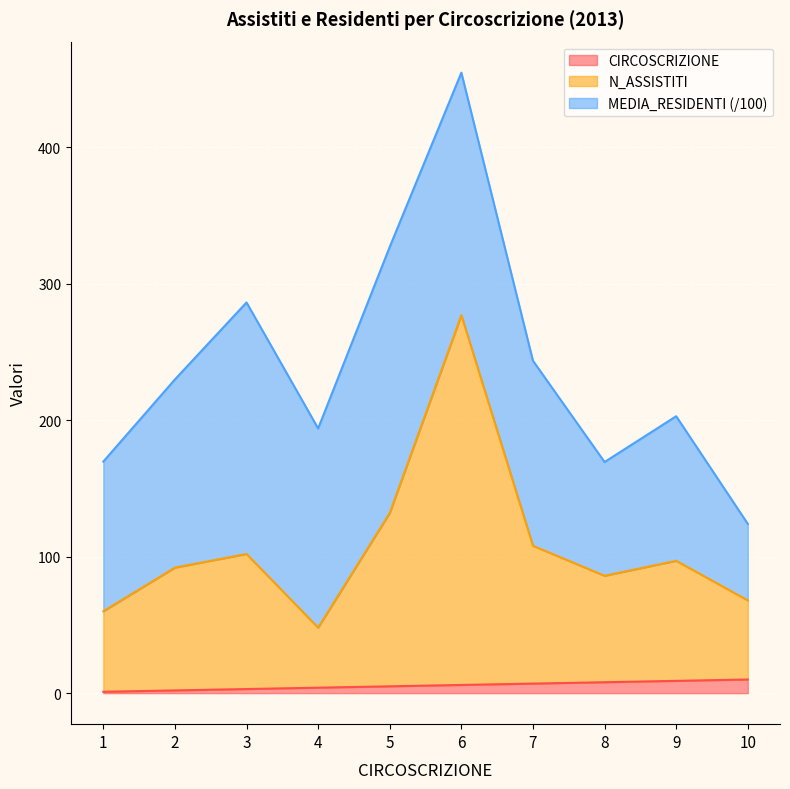

True or false: CIRCOSCRIZIONE and N_ASSISTITI cross at least once.

False